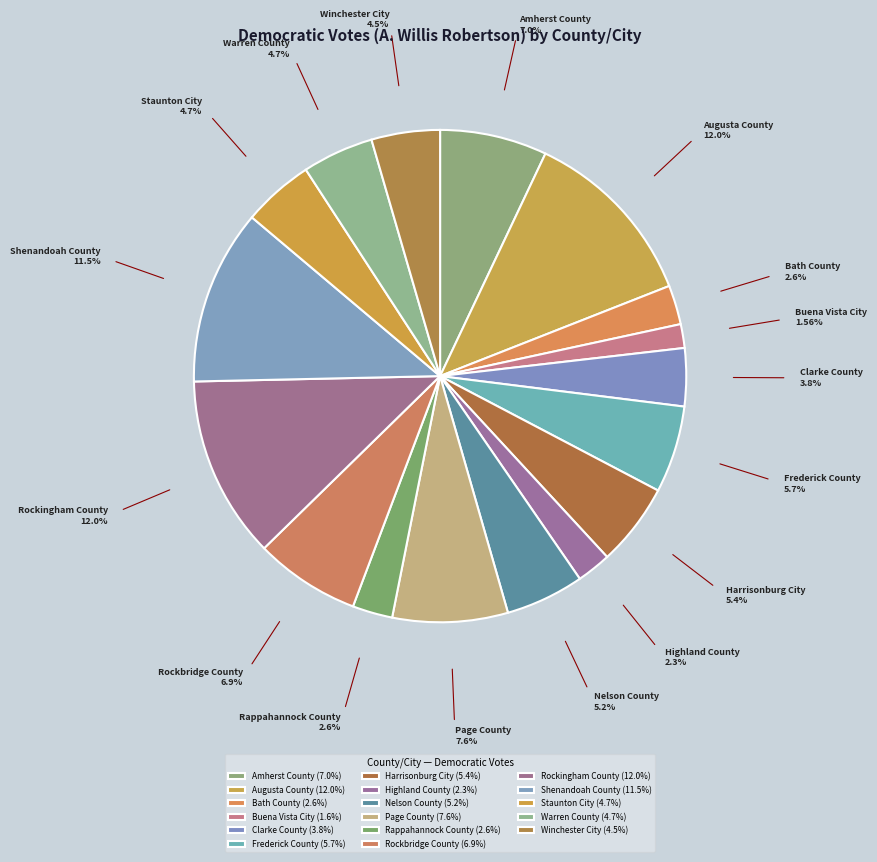

How many slices are in this pie chart?

17